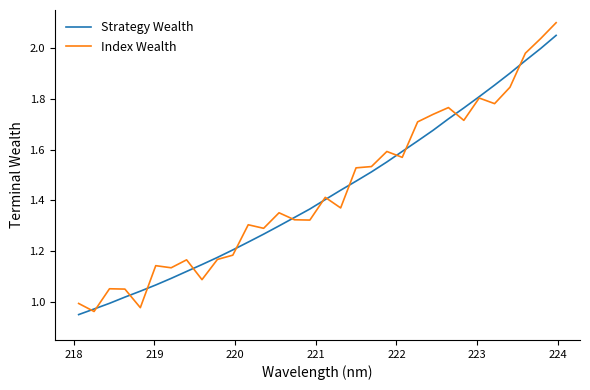

What is the sum of all Strategy Wealth values?

45.6